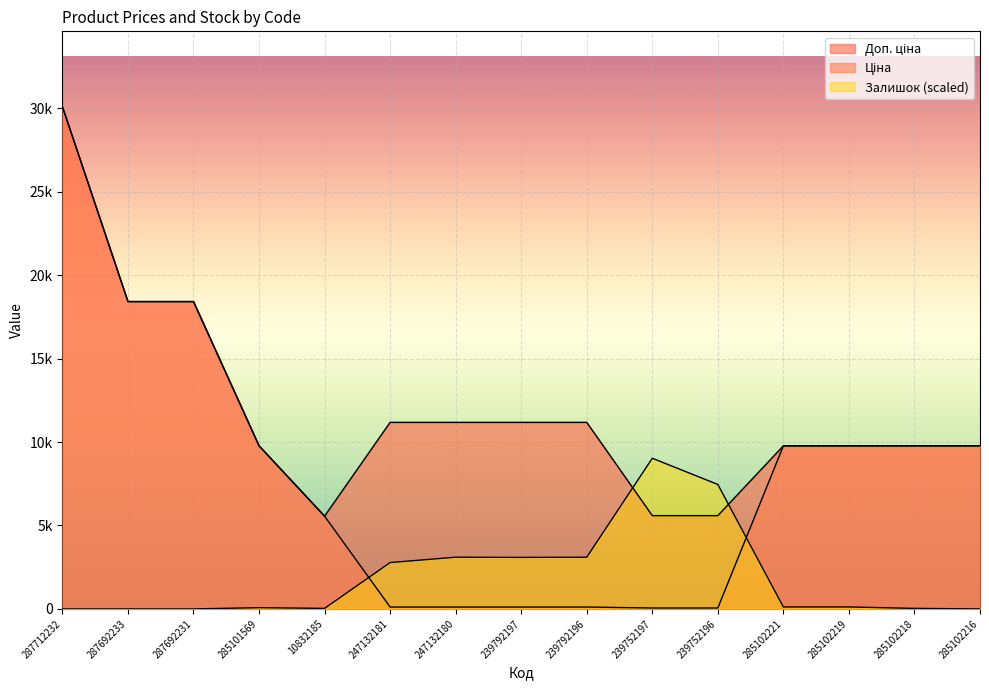

How many values in Залишок are above zero?

11